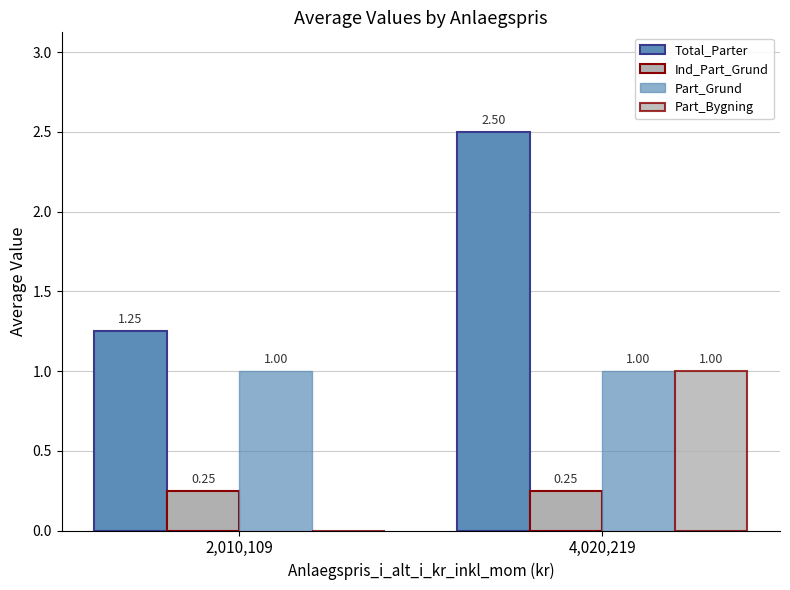

At which label is Part_Bygning closest to 0?

2,010,109